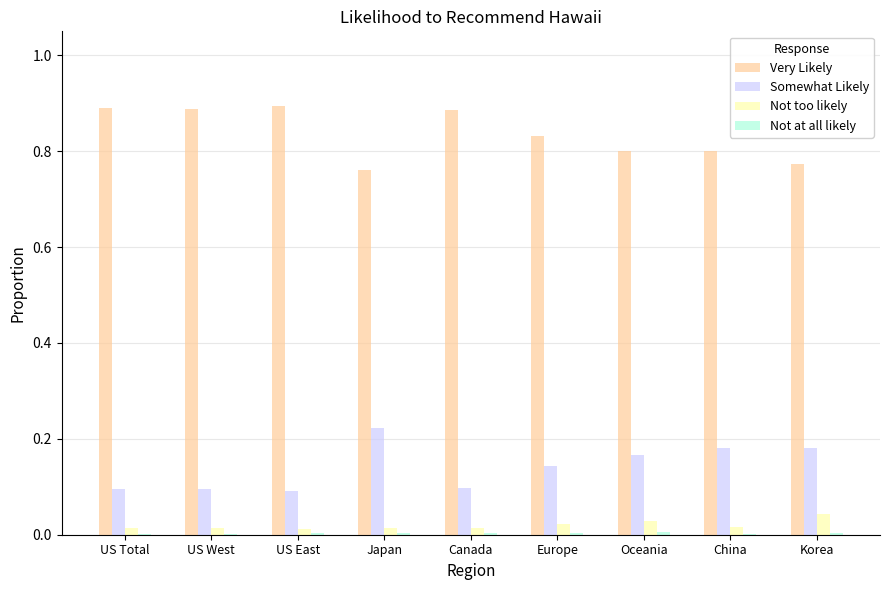

The Not too likely series shows 0.0 at Oceania. True or false?

True